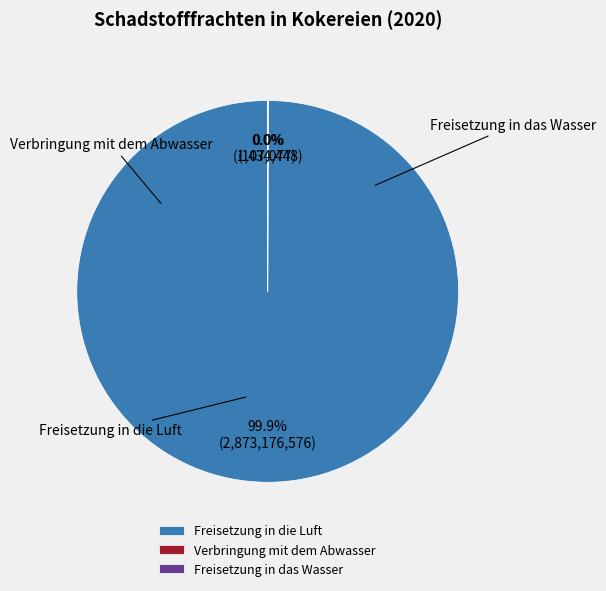

Does any single category account for the majority?

Yes